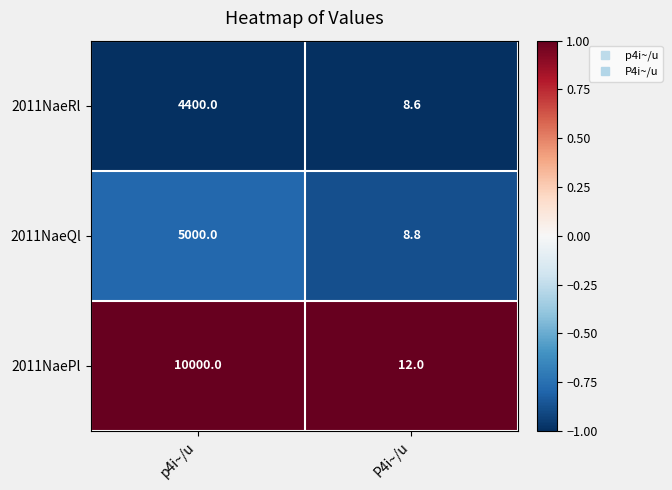

What is the difference between the highest and lowest values at p4i~/u?

5600.0